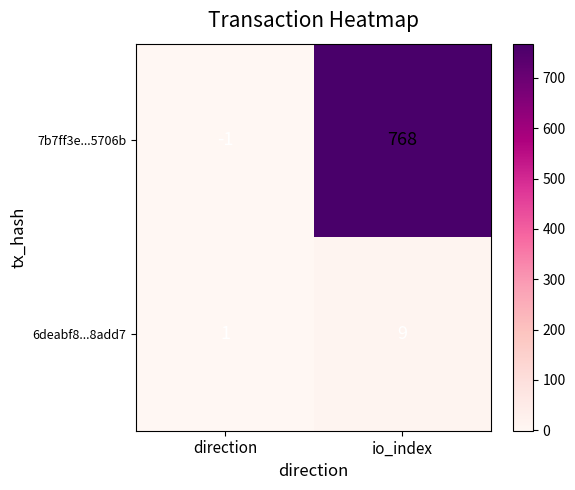

Reading left to right, transcribe all the data shown in this chart.

7b7ff3e...5706b: -1	768
6deabf8...8add7: 1	9